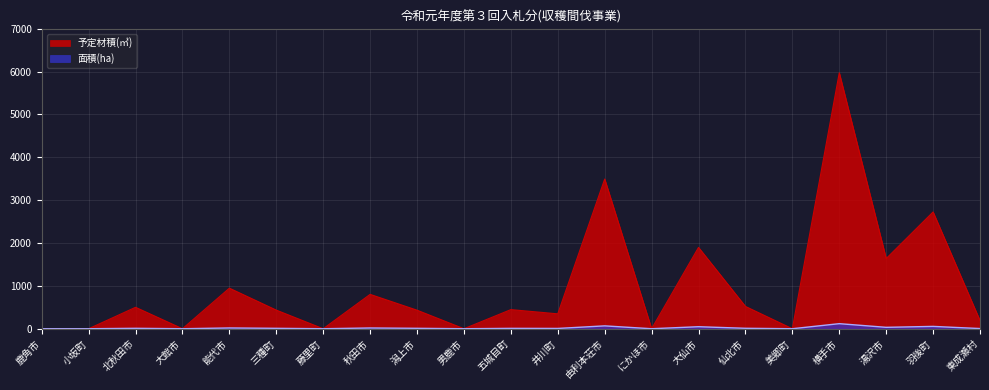

What position from the right is 大仙市?

7